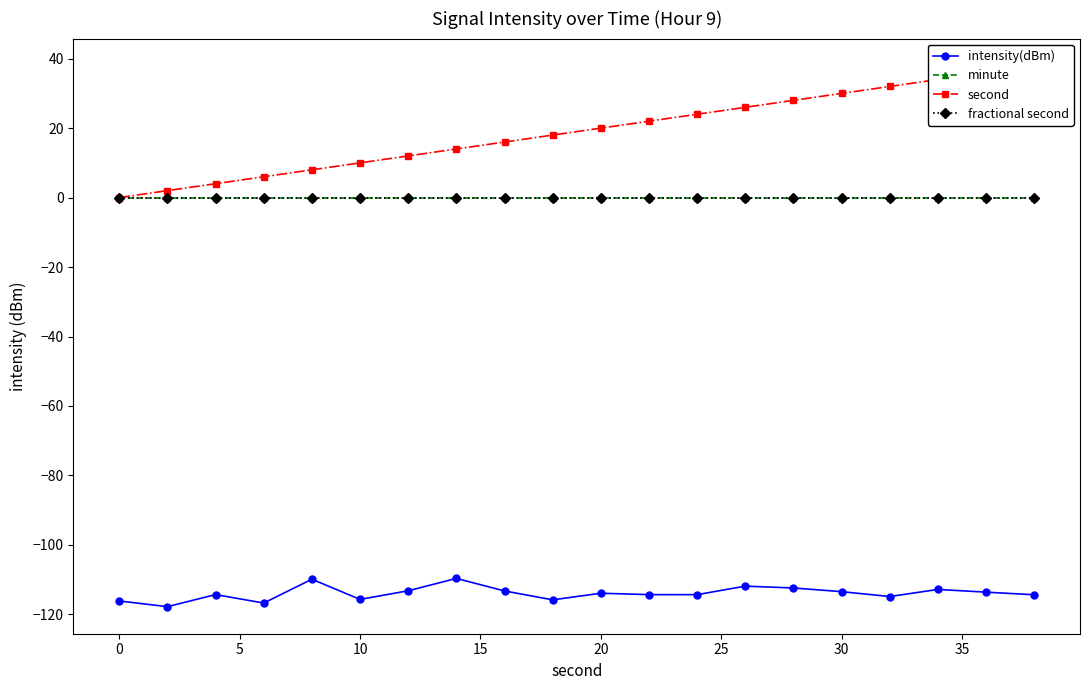

What is the sum of all second values?

380.0